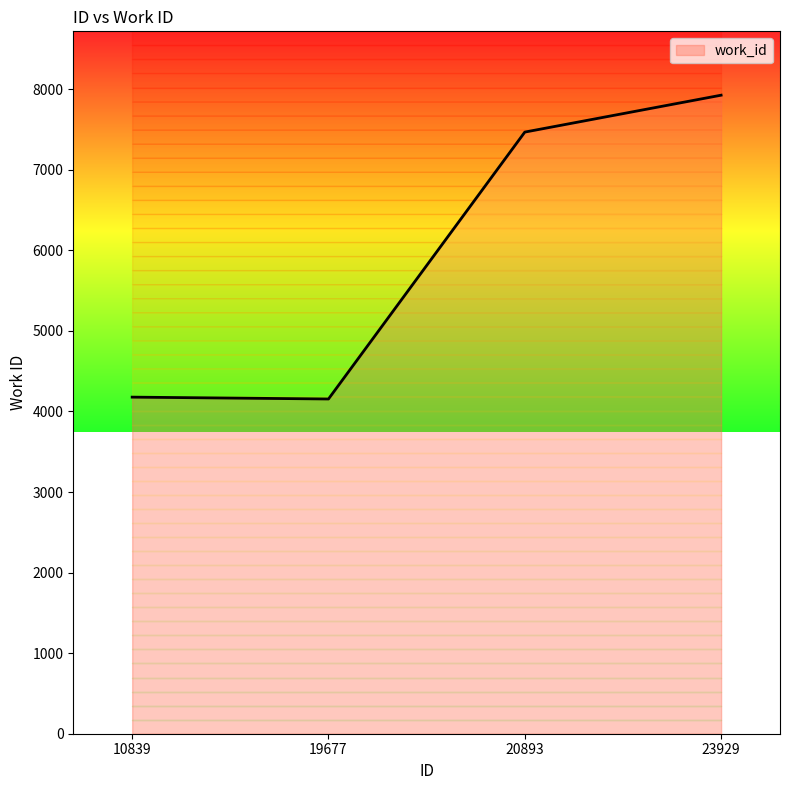

Between 20893 and 19677, which is larger?

20893